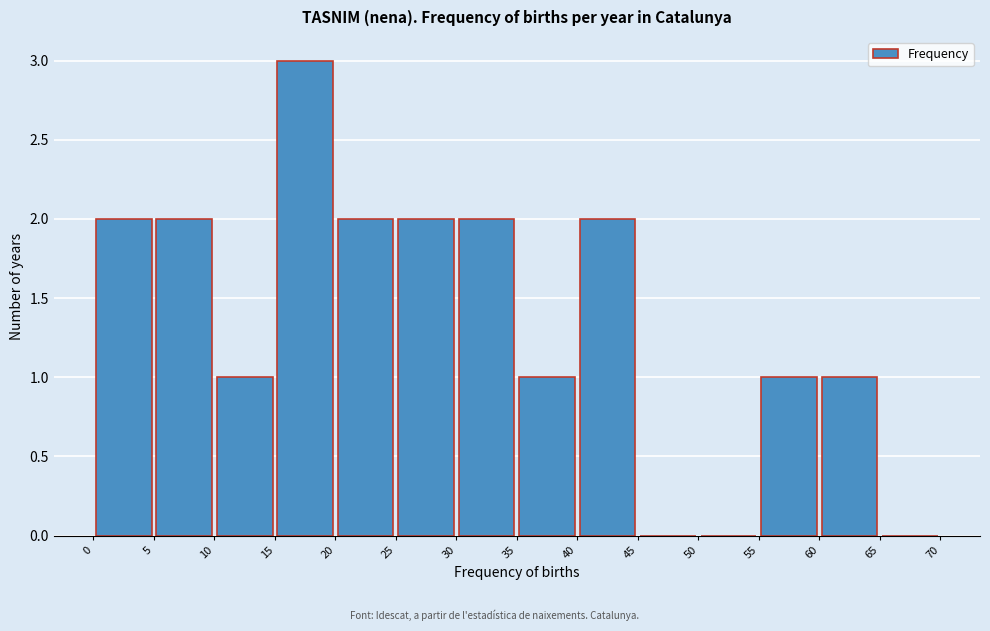

Over which range of the x-axis is the bar tallest?

15 to 20